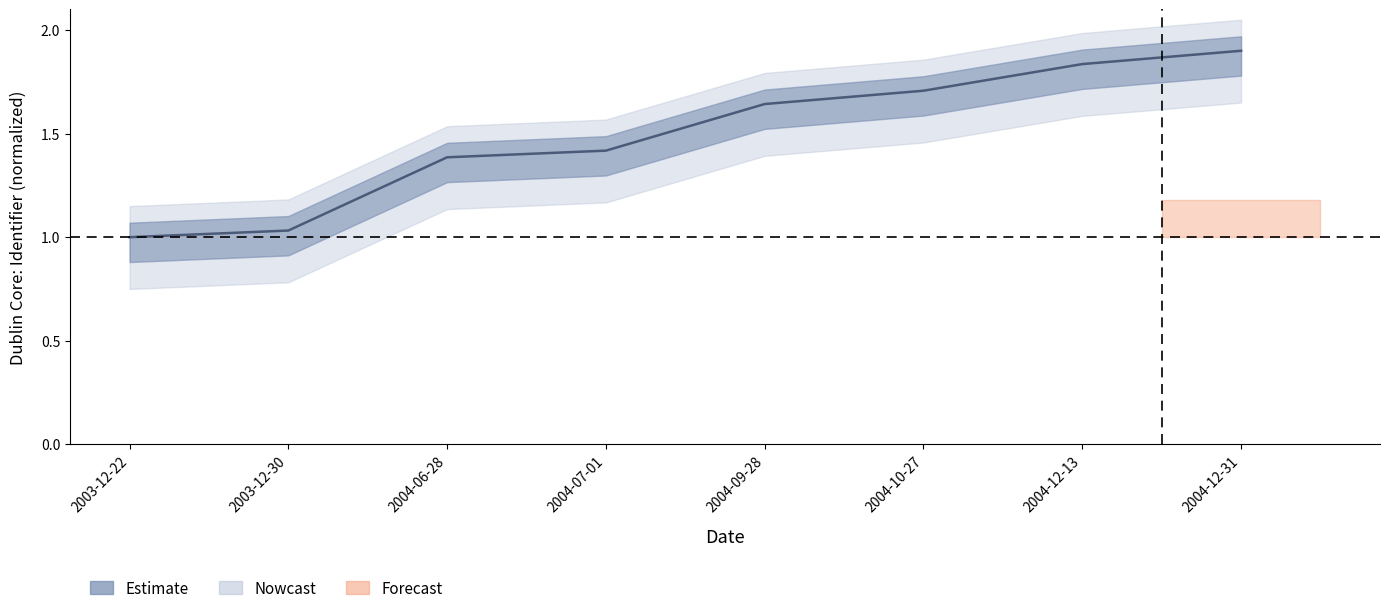

Rank the categories by value from highest to lowest.

2004-12-31, 2004-12-13, 2004-10-27, 2004-09-28, 2004-07-01, 2004-06-28, 2003-12-30, 2003-12-22